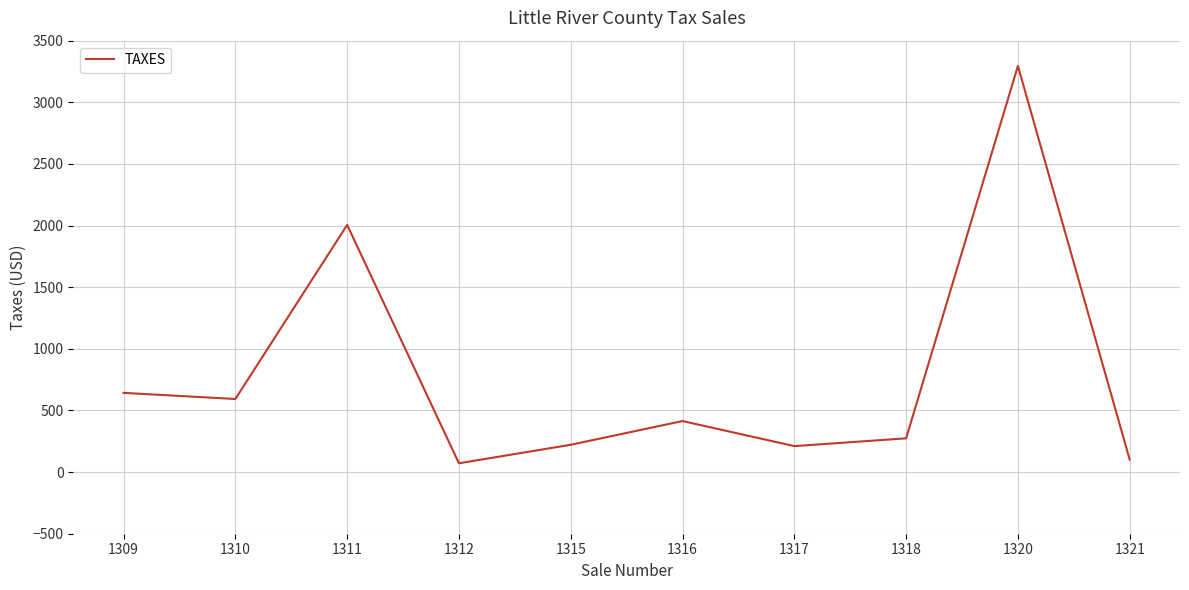

The value at 1311 is 2005.2. True or false?

True